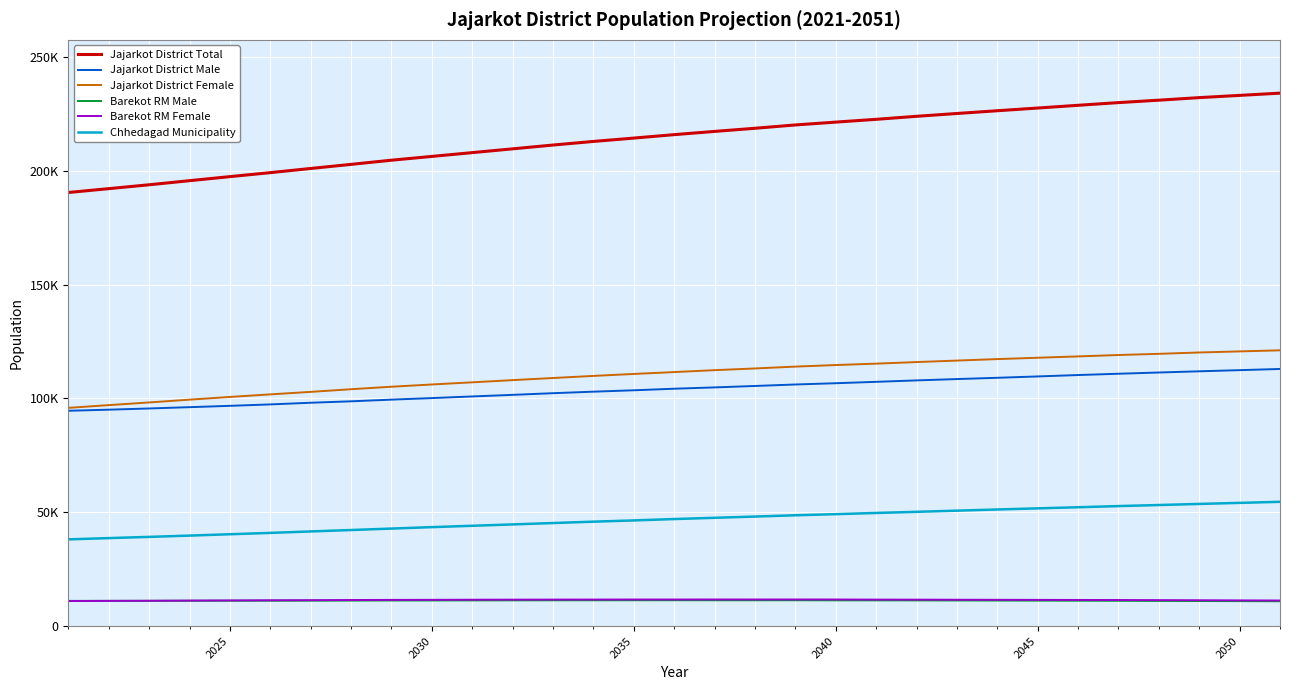

List the series in order of their peak value, highest first.

Jajarkot District Total, Jajarkot District Female, Jajarkot District Male, Chhedagad Municipality, Barekot RM Female, Barekot RM Male